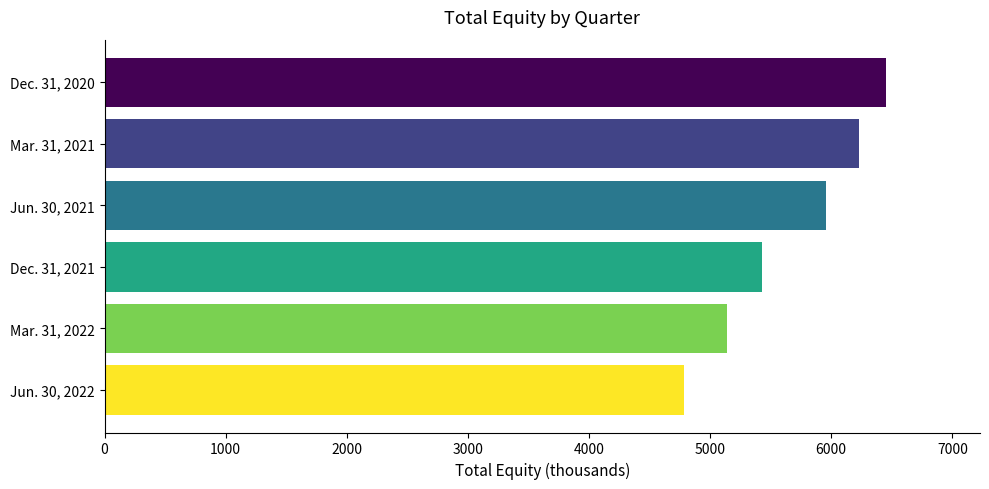

What is the minimum value shown in the chart?

4785